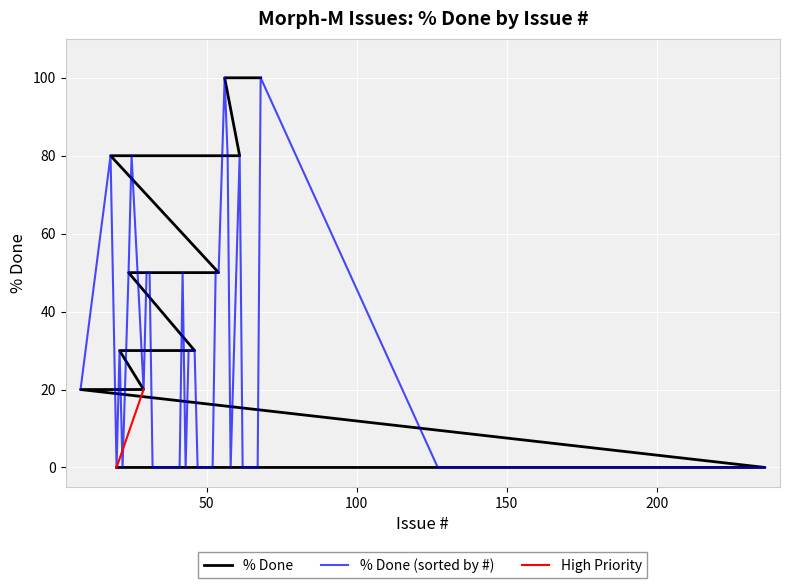

What is the difference between the values at 53 and 51?

50